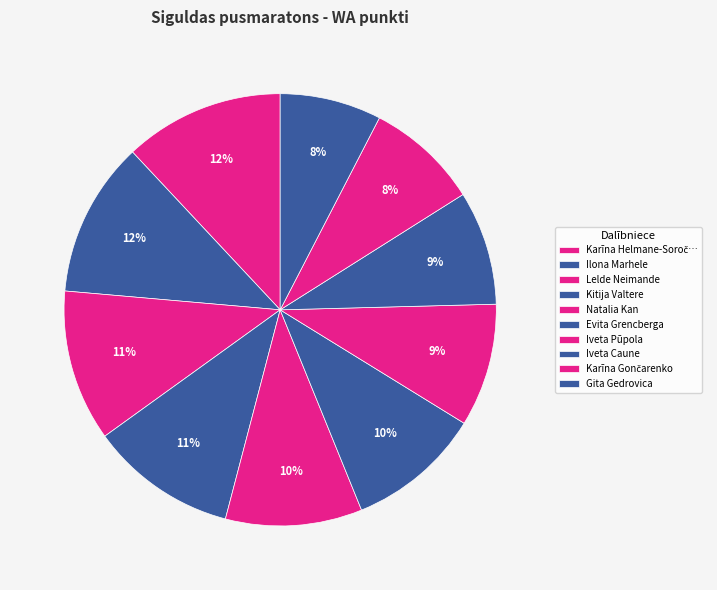

Is there a majority slice in this chart?

No